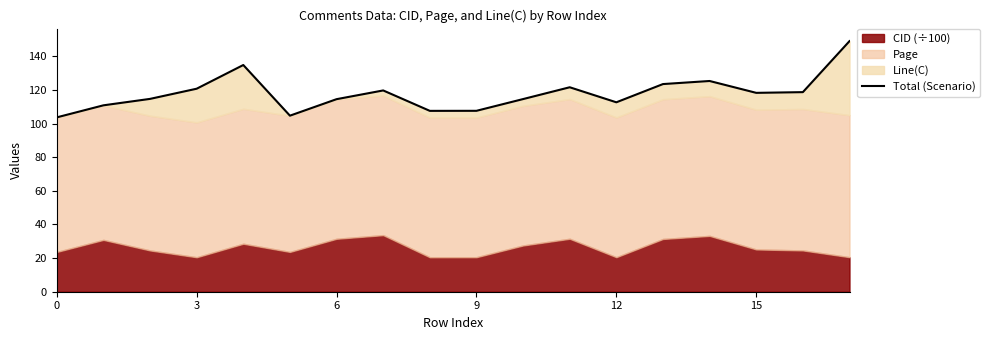

Is it true that the value at 7 is 75.3?

False